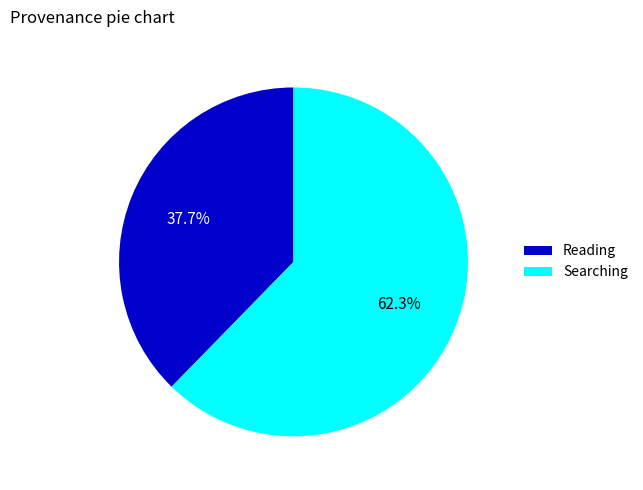

Is the sum of Reading and Searching greater than half?

Yes